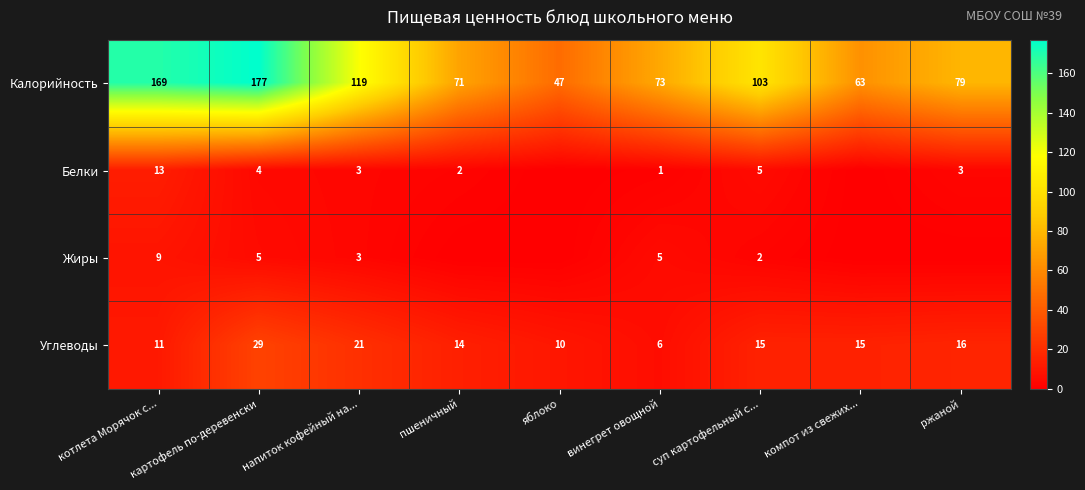

How many values in the Калорийность series are below 79?

4